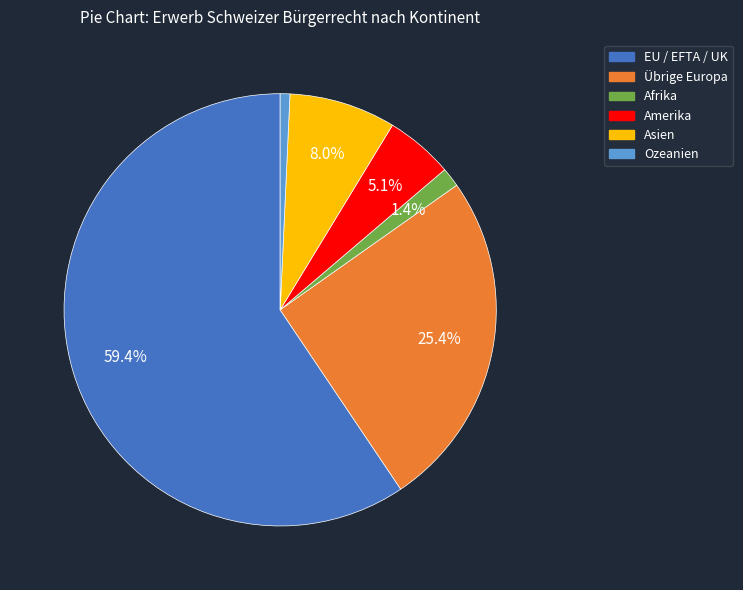

Count the number of slices in the pie.

6